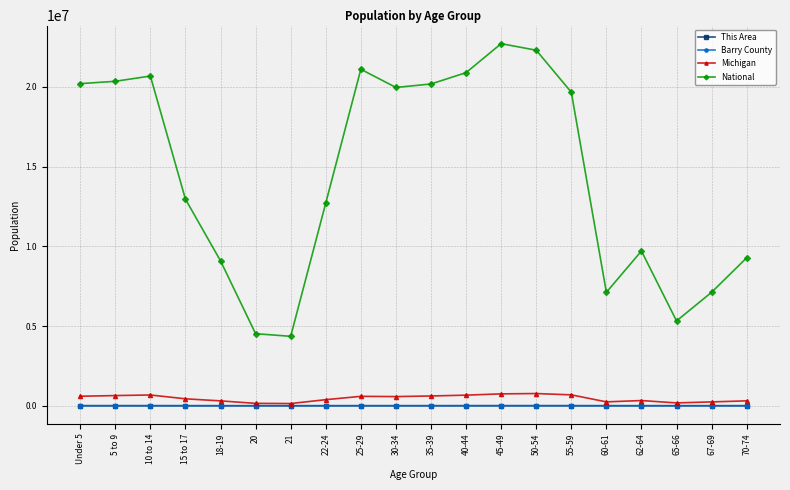

Where does the Michigan series first go above 574566?

Under 5